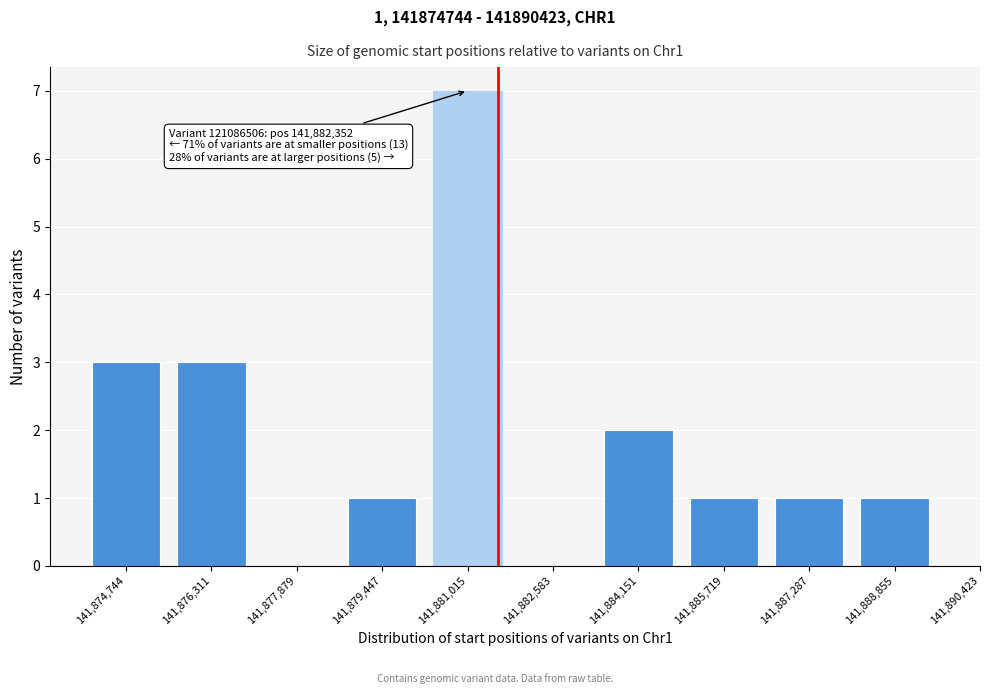

Reading left to right, what are all the values shown in this chart?

141,874,744=3	141,876,311=3	141,877,879=0	141,879,447=1	141,881,015=7	141,882,583=0	141,884,151=2	141,885,719=1	141,887,287=1	141,888,855=1